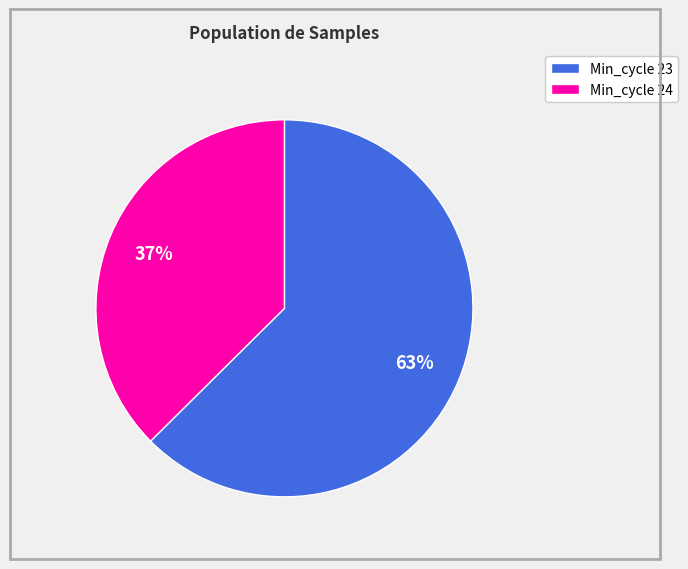

To the nearest percent, what is the average slice percentage?

50%